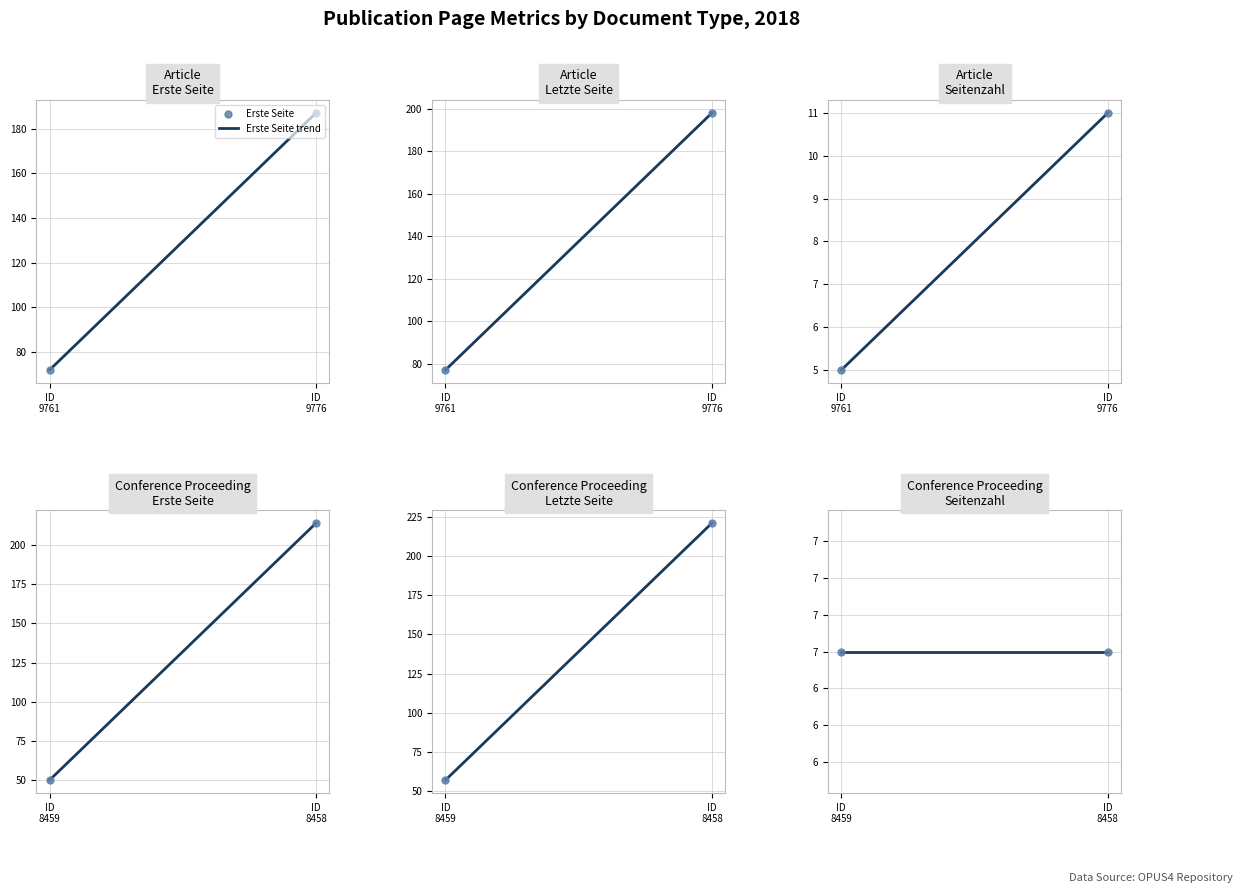

Is the value of Erste Seite at OPUS4-8459 greater than the value of Seitenzahl at OPUS4-8458?

Yes